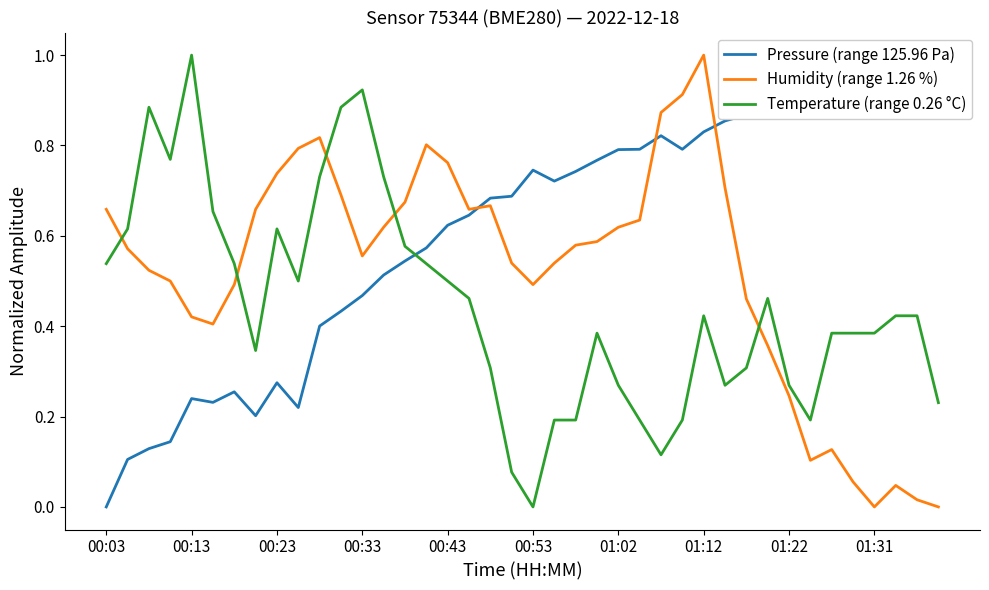

The Temperature (range 0.26 °C) series shows 0.2 at 01:22. True or false?

False